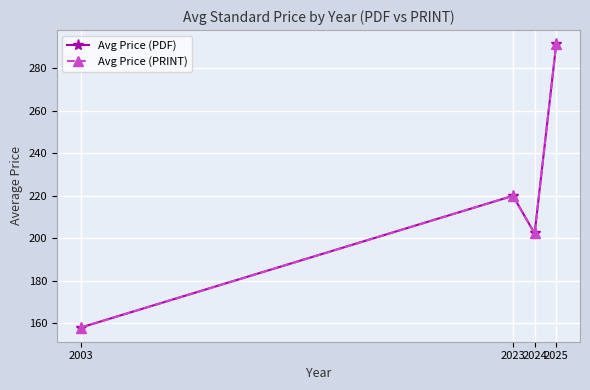

Which series has the widest spread of values?

Avg Price (PDF)